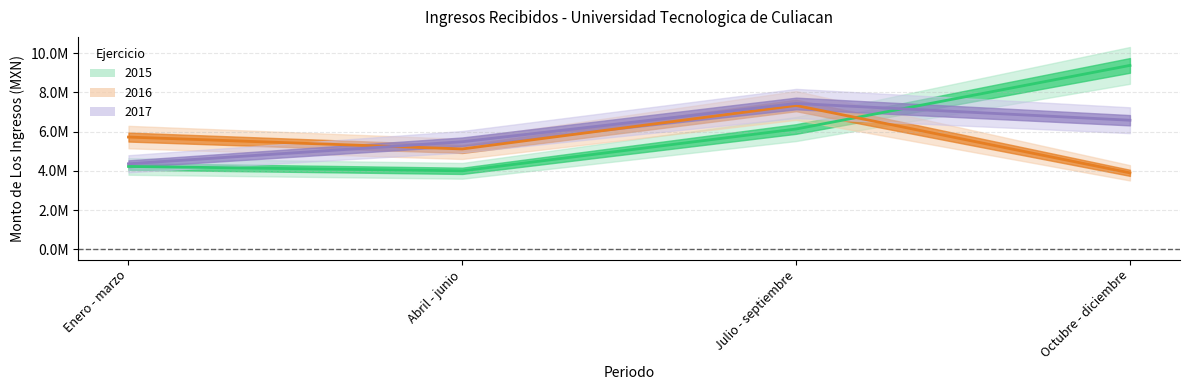

What is the label of the 2nd point from the right?

Julio - septiembre